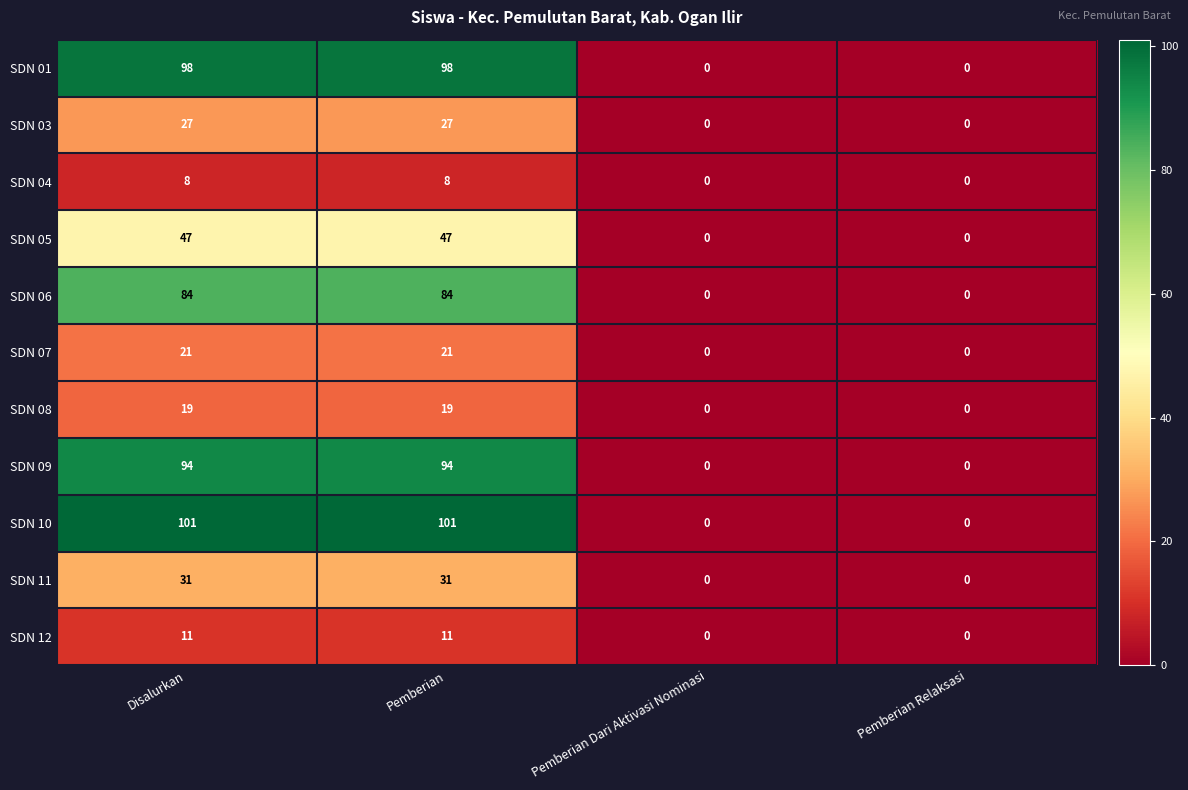

Which series has the widest spread of values?

SDN 10